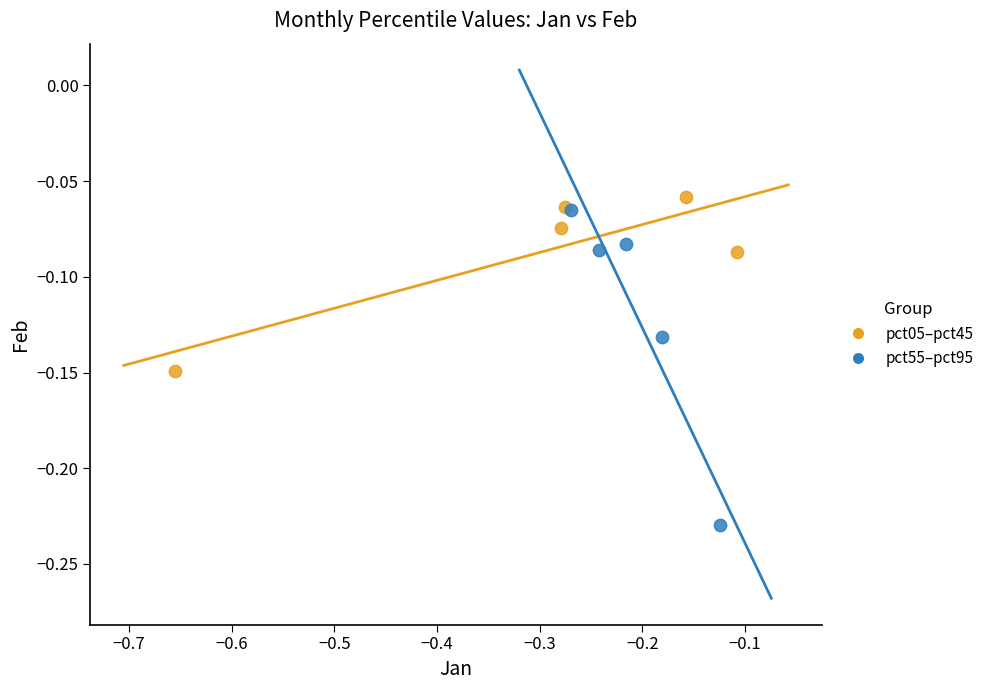

Which series contains the lowest Y value?

pct55–pct95